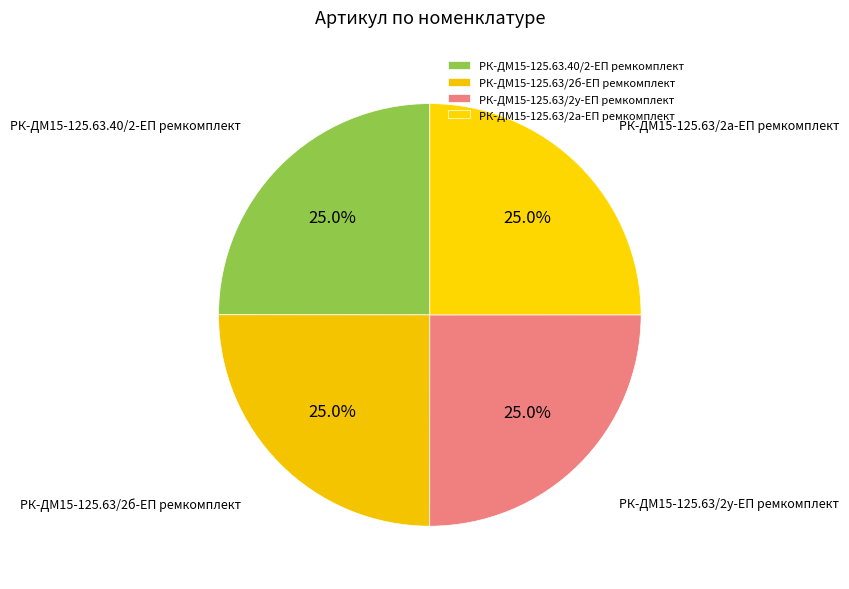

How much of the chart is everything except РК-ДМ15-125.63/2б-ЕП ремкомплект?

75.0%